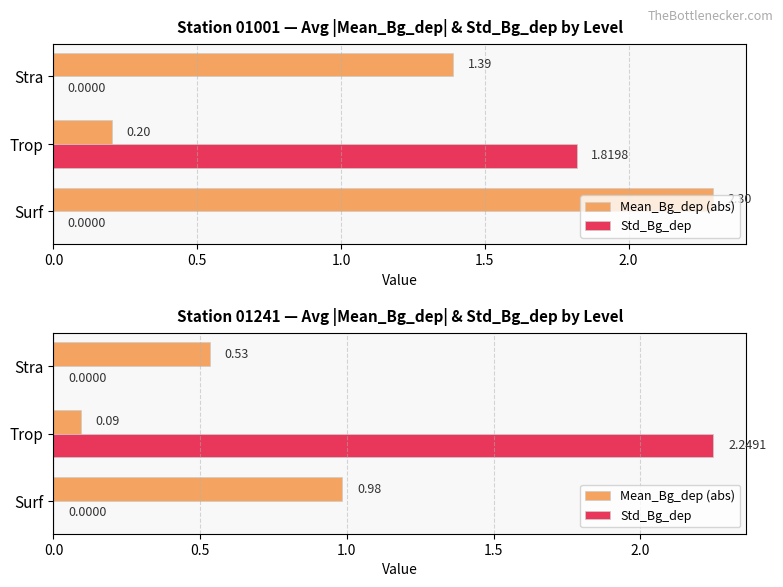

Reading left to right, extract all data points from this chart.

Mean_Bg_dep (abs): 1.0	0.1	0.5
Std_Bg_dep: 0.0	2.2	0.0